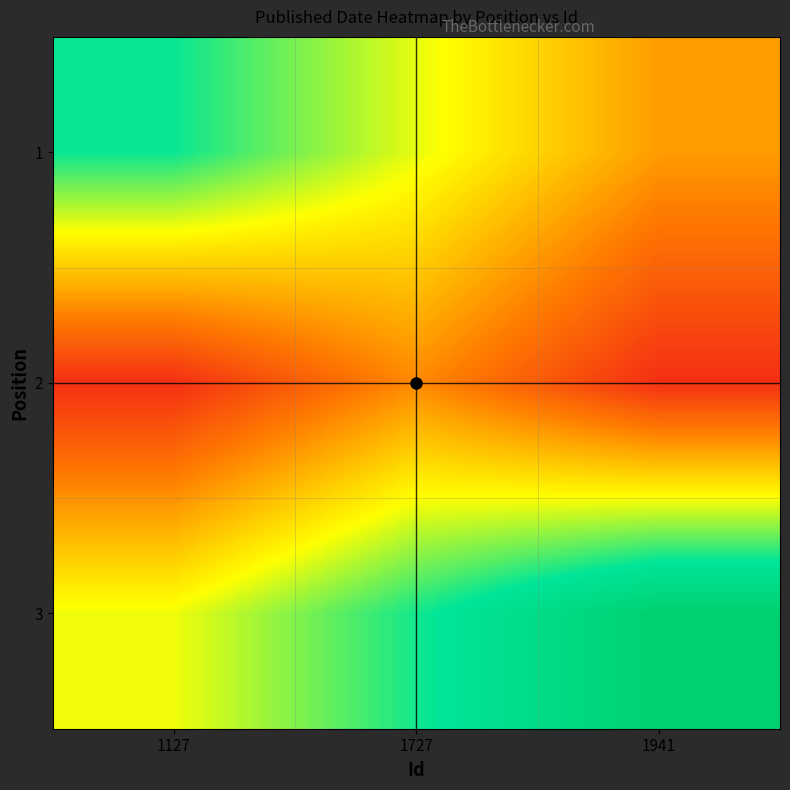

Rank the series by their average value, from highest to lowest.

3, 1, 2